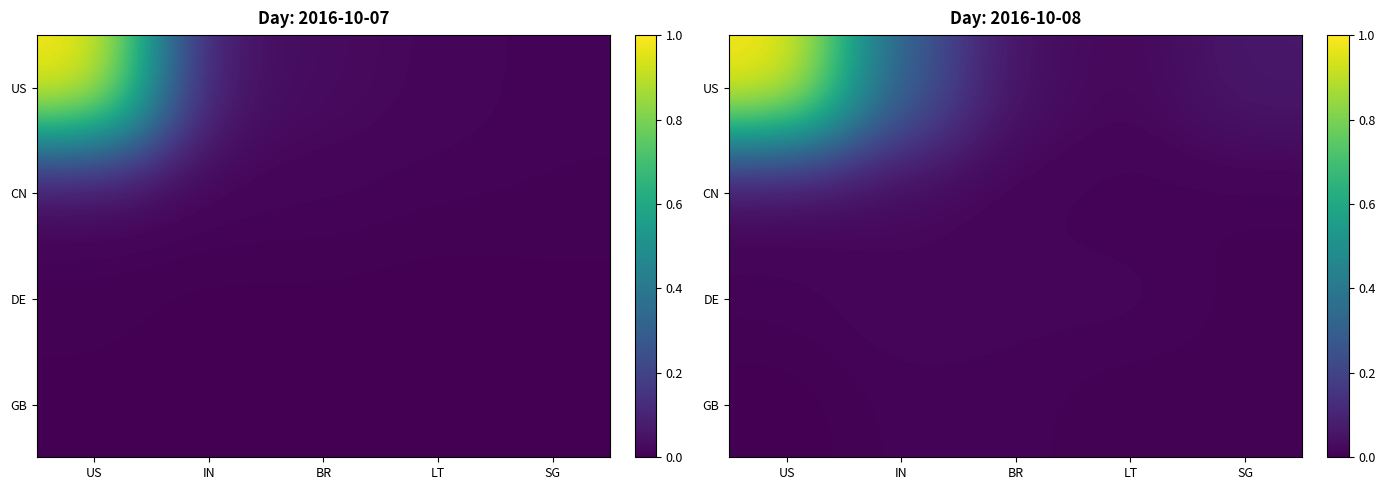

Which series has the largest total across all categories?

US